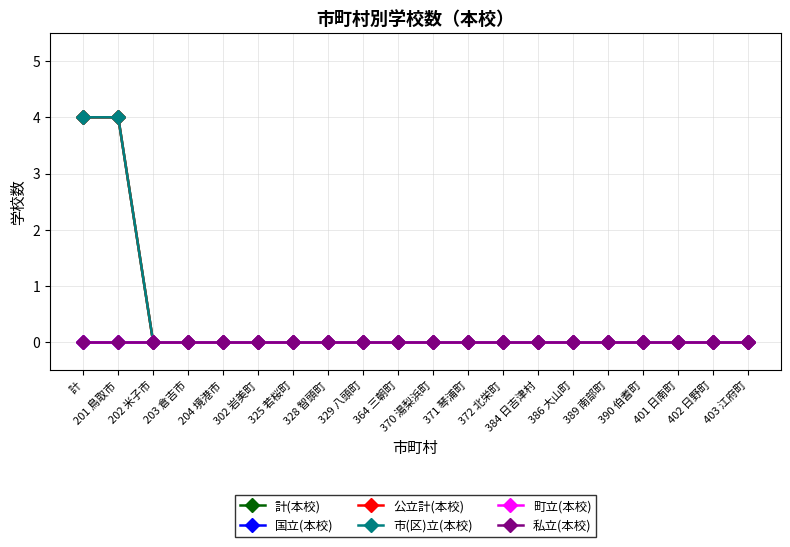

Between 計 and 364 三朝町, which is larger?

計